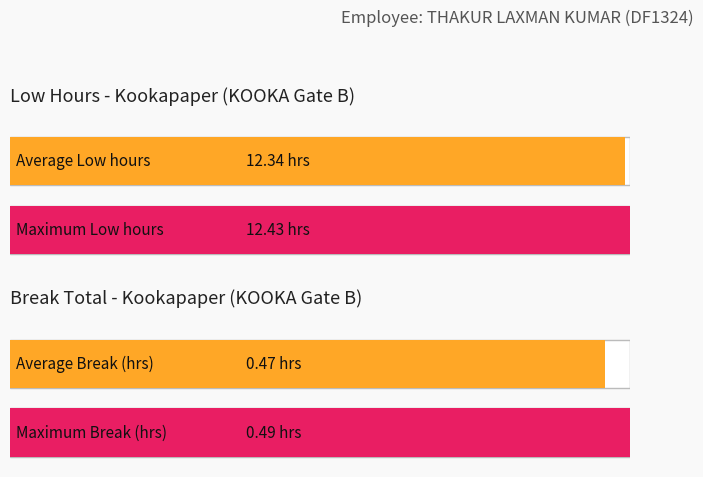

The chart shows a value of 7.4 at 8-Sat. True or false?

False